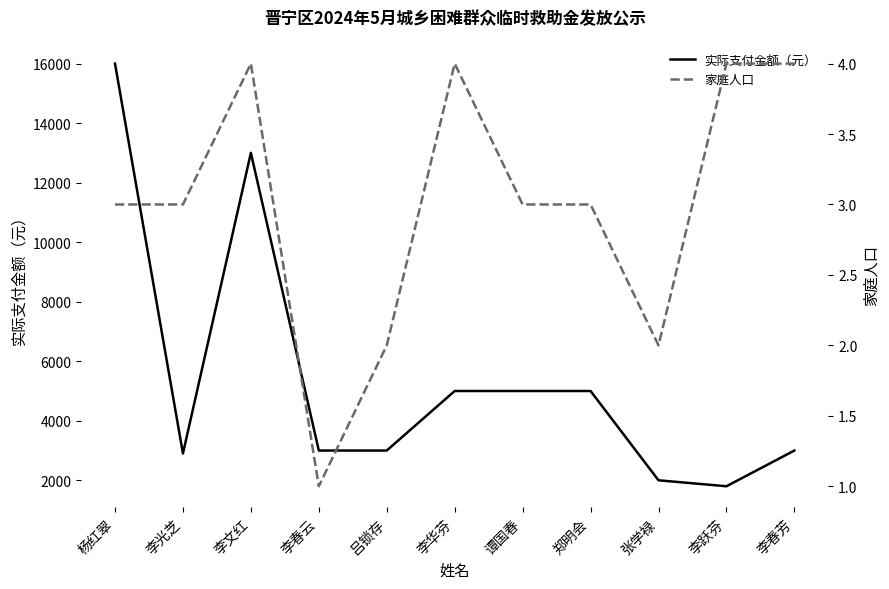

What is the approximate value of 家庭人口 at 谭国春?

3